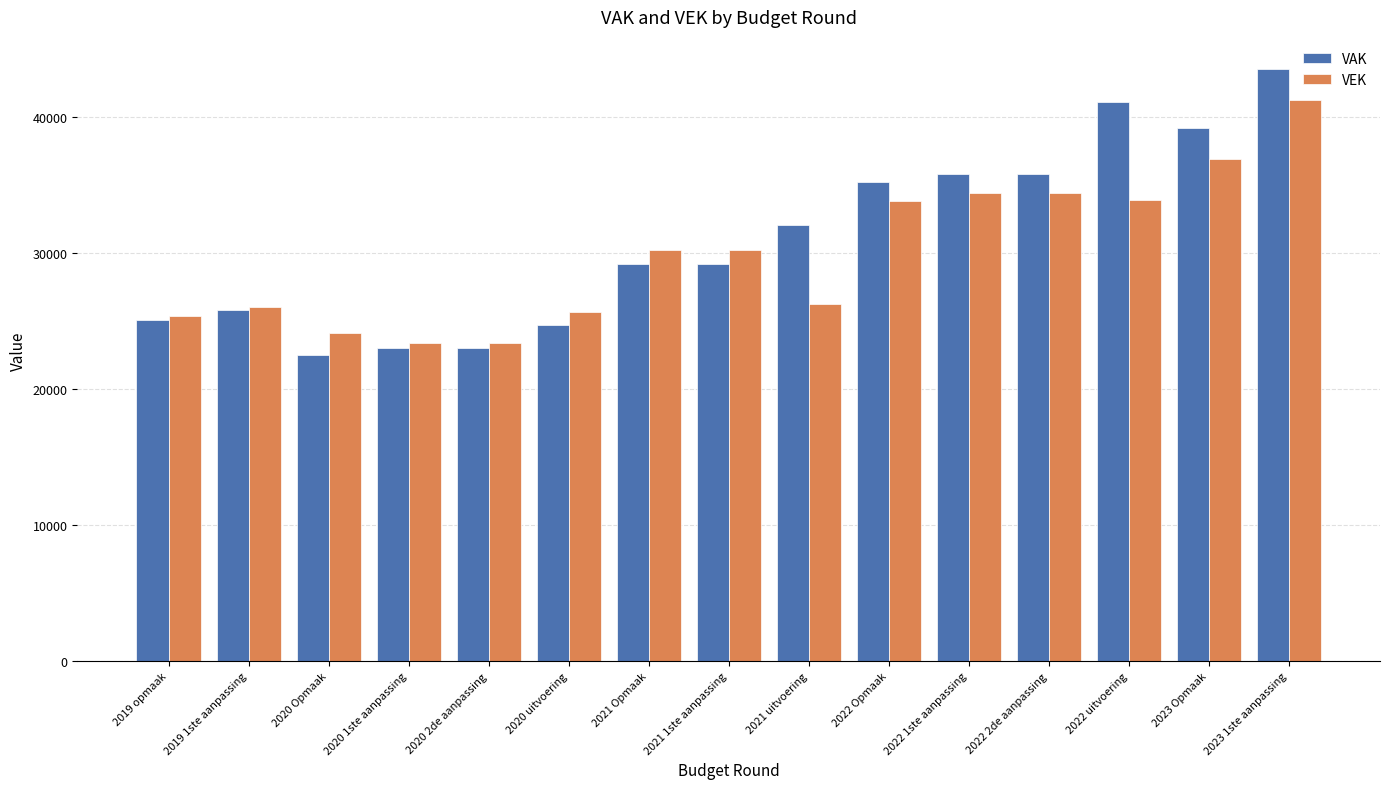

What position from the left is 2022 Opmaak?

10